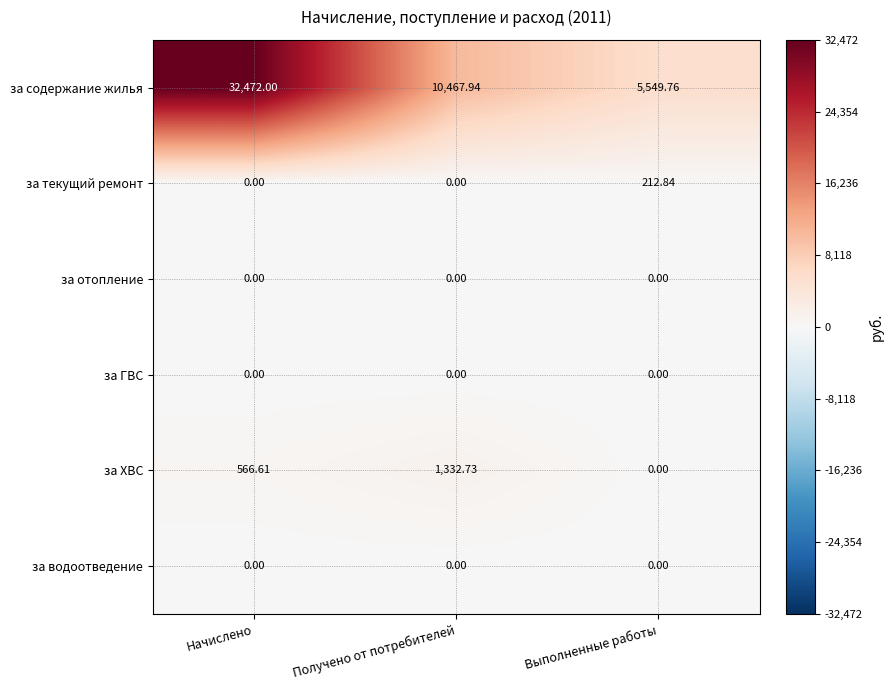

At which label does за содержание жилья first exceed 10467?

Начислено